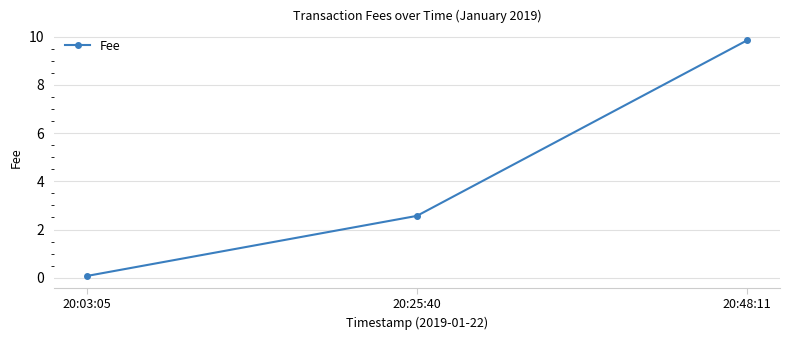

The value at 20:48:11 is 9.8. True or false?

True